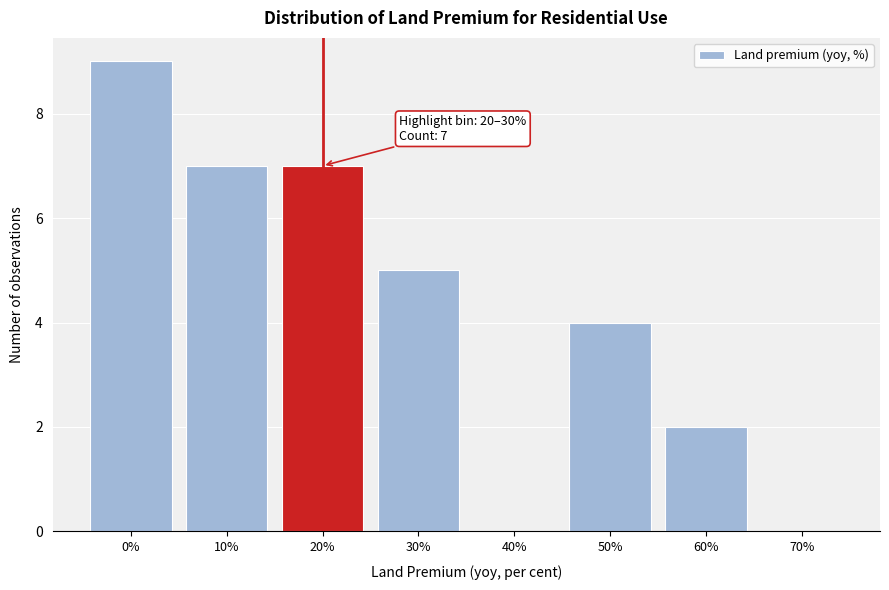

Reading right to left, what are all the values shown in this chart?

70%=0	60%=2	50%=4	40%=0	30%=5	20%=7	10%=7	0%=9